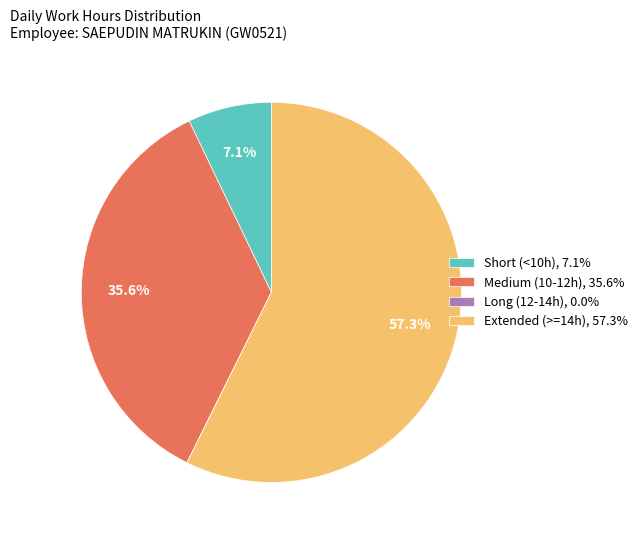

Is the sum of Extended (>=14h), 57.3% and Short (<10h), 7.1% greater than half?

Yes